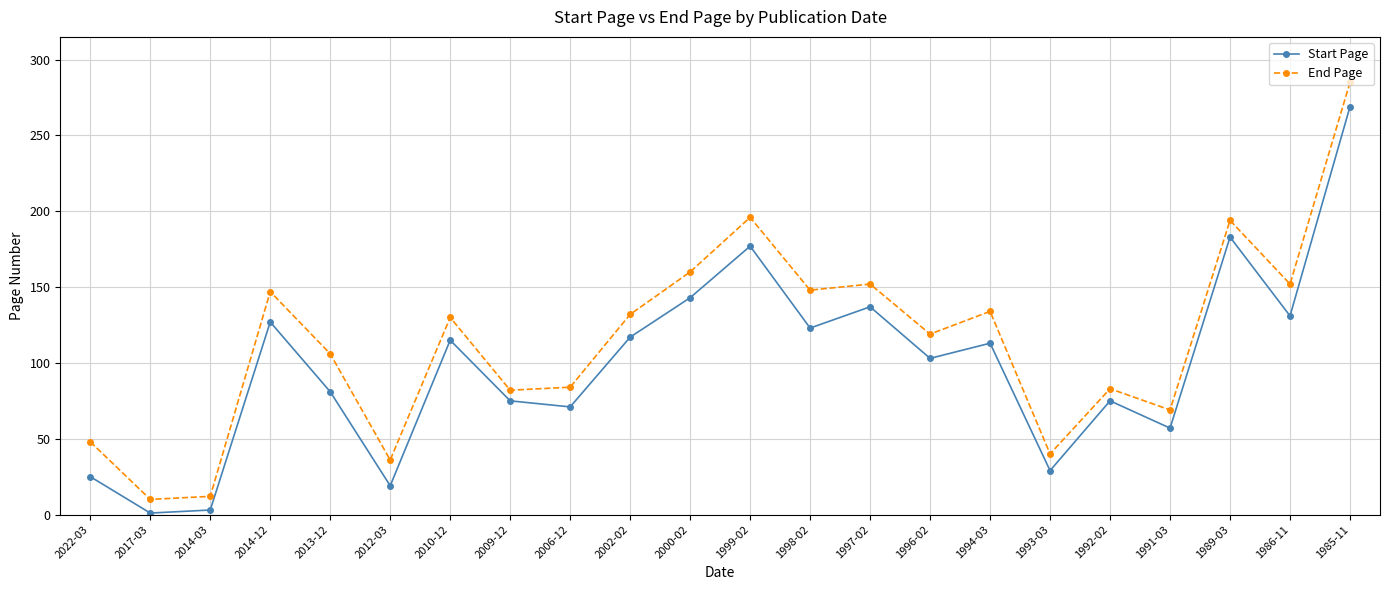

Is the value of End Page at 2022-03 greater than the value of Start Page at 1991-03?

No